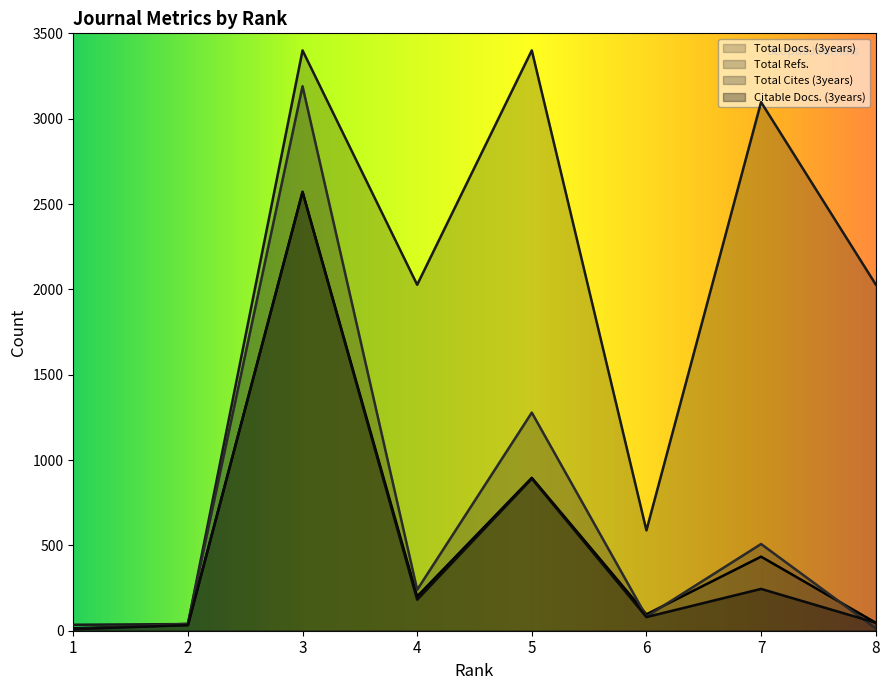

Rank the categories by Total Docs. (3years) value from highest to lowest.

3, 5, 7, 4, 6, 8, 2, 1